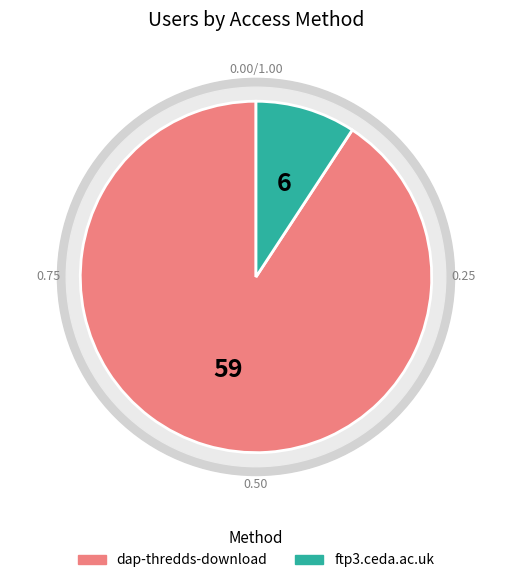

Does ftp3.ceda.ac.uk account for over 50% of the chart?

No